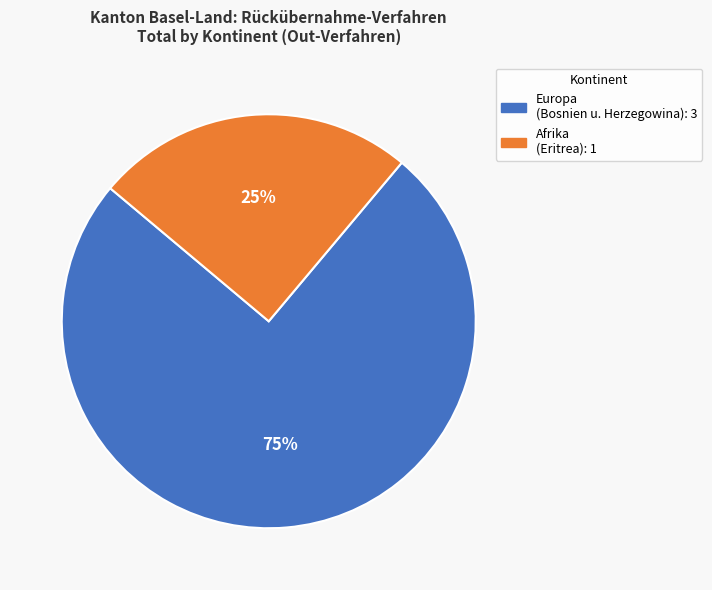

Is there any slice that represents more than half of the pie?

Yes